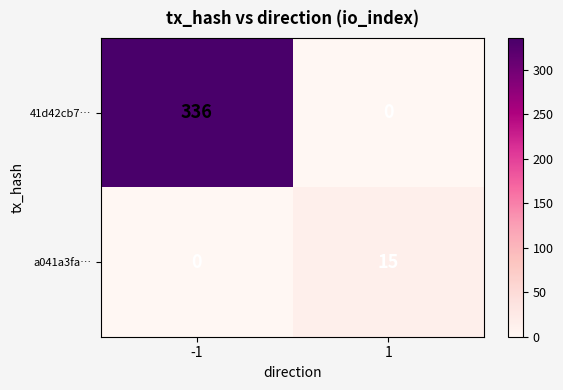

What is the sum of all 41d42cb7… values?

336